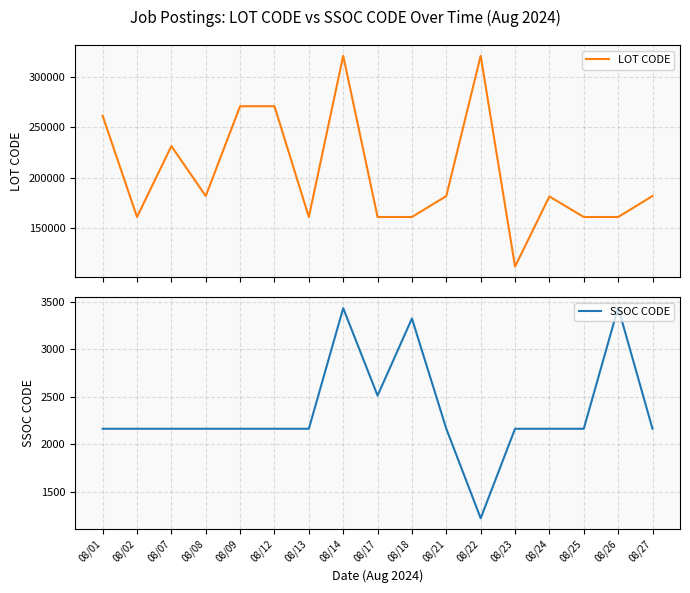

Which series has the largest total across all categories?

LOT CODE